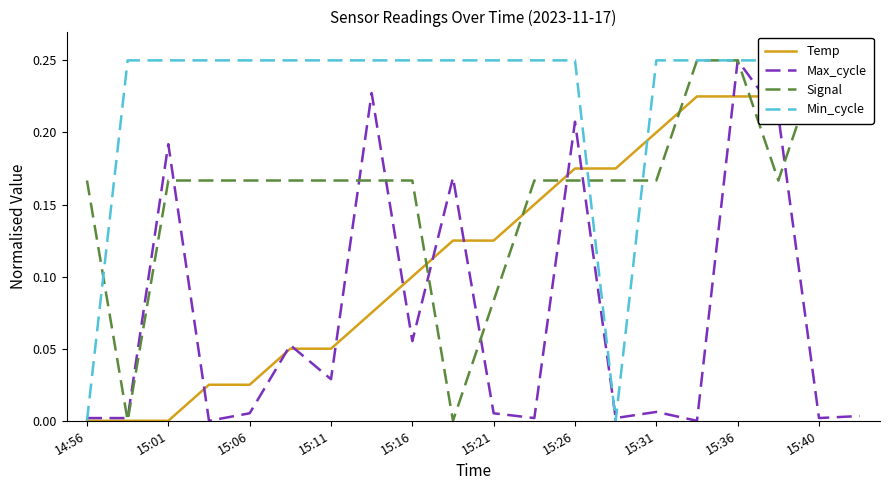

How many intersections are there between Signal and Temp?

5